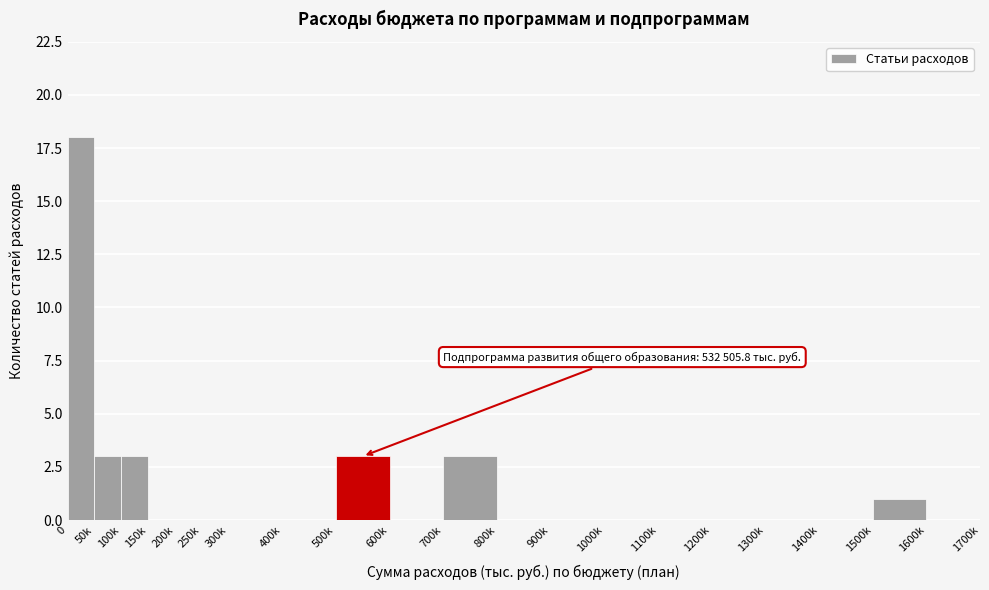

Reading left to right, transcribe all the data shown in this chart.

0=18	50k=3	100k=3	150k=0	200k=0	250k=0	300k=0	400k=0	500k=3	600k=0	700k=3	800k=0	900k=0	1000k=0	1100k=0	1200k=0	1300k=0	1400k=0	1500k=1	1600k=0